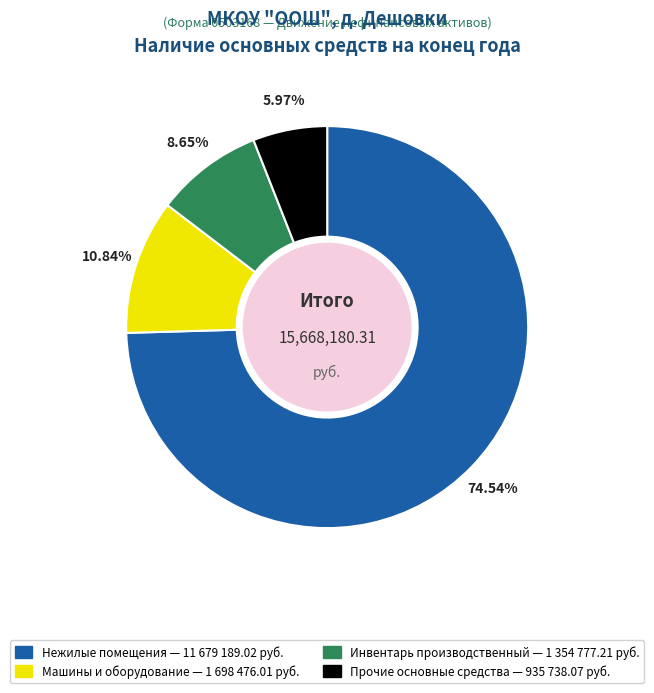

Does any single category account for the majority?

Yes